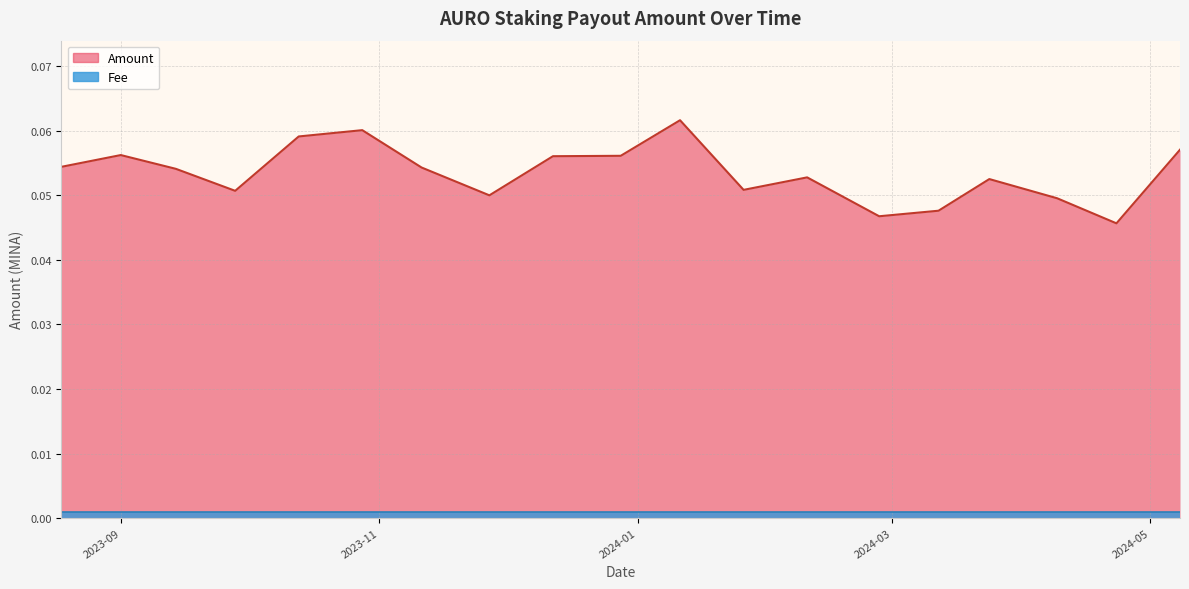

True or false: there are more than 0 points higher than both neighbors.

True